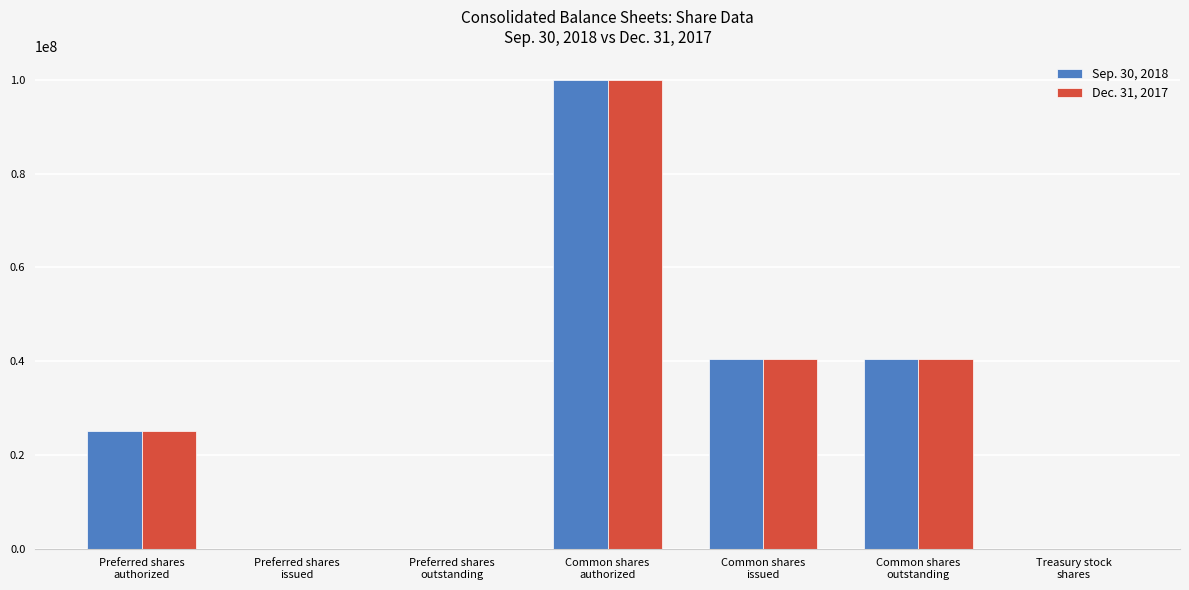

The value of Sep. 30, 2018 at Treasury stock
shares is 29231. True or false?

True